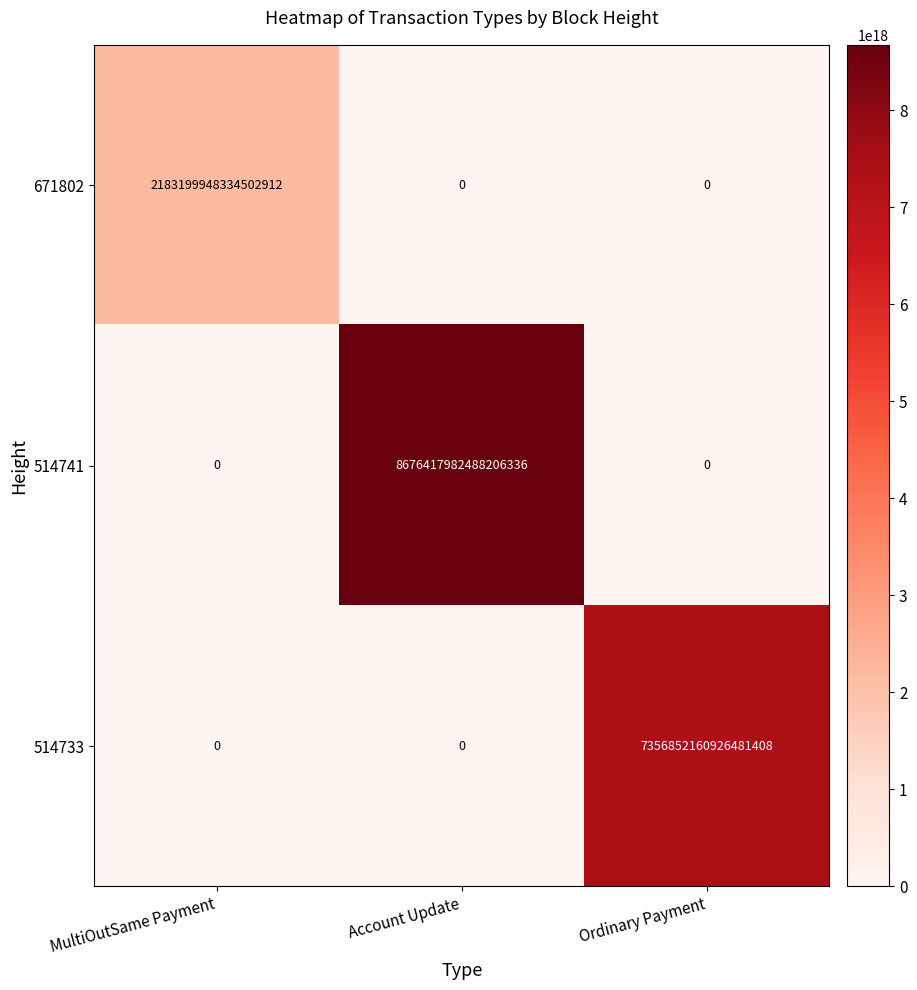

Between MultiOutSame Payment and Account Update, which series saw the biggest shift?

514741